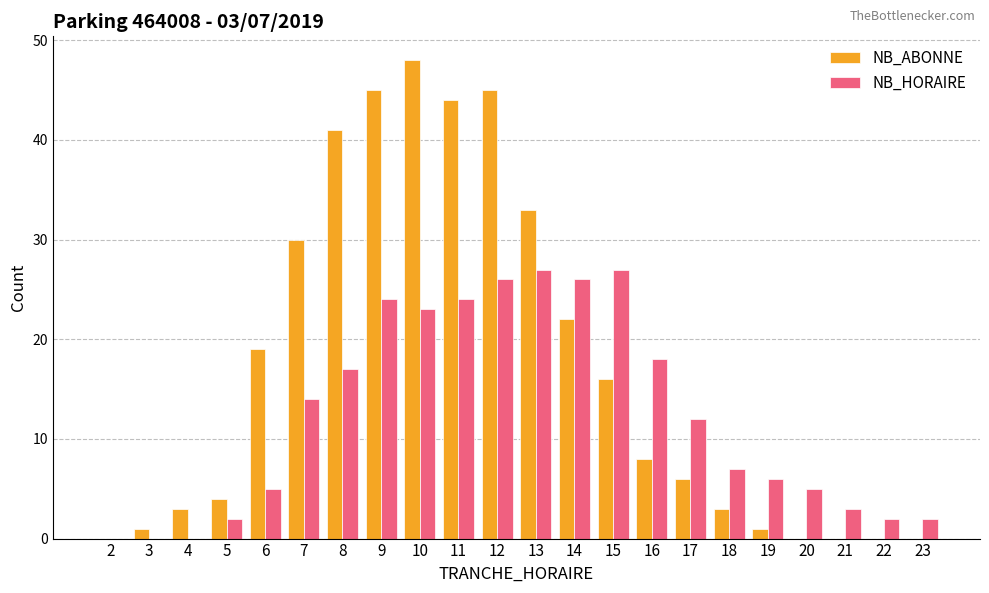

Reading right to left, transcribe all the data shown in this chart.

NB_ABONNE: 23=0	22=0	21=0	20=0	19=1	18=3	17=6	16=8	15=16	14=22	13=33	12=45	11=44	10=48	9=45	8=41	7=30	6=19	5=4	4=3	3=1	2=0
NB_HORAIRE: 23=2	22=2	21=3	20=5	19=6	18=7	17=12	16=18	15=27	14=26	13=27	12=26	11=24	10=23	9=24	8=17	7=14	6=5	5=2	4=0	3=0	2=0